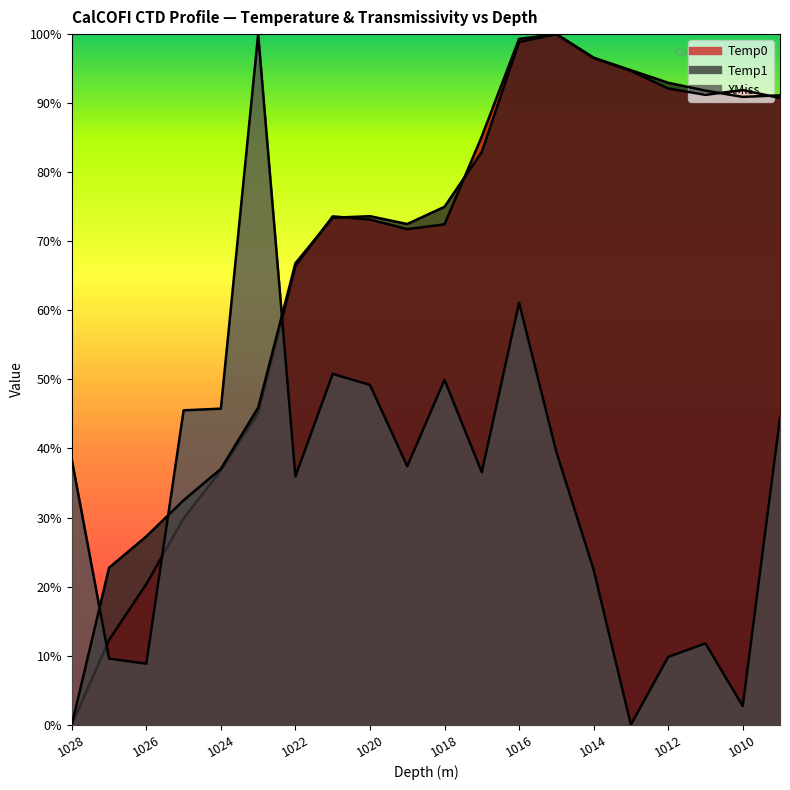

The Temp1 series shows 93.0 at 1012. True or false?

True